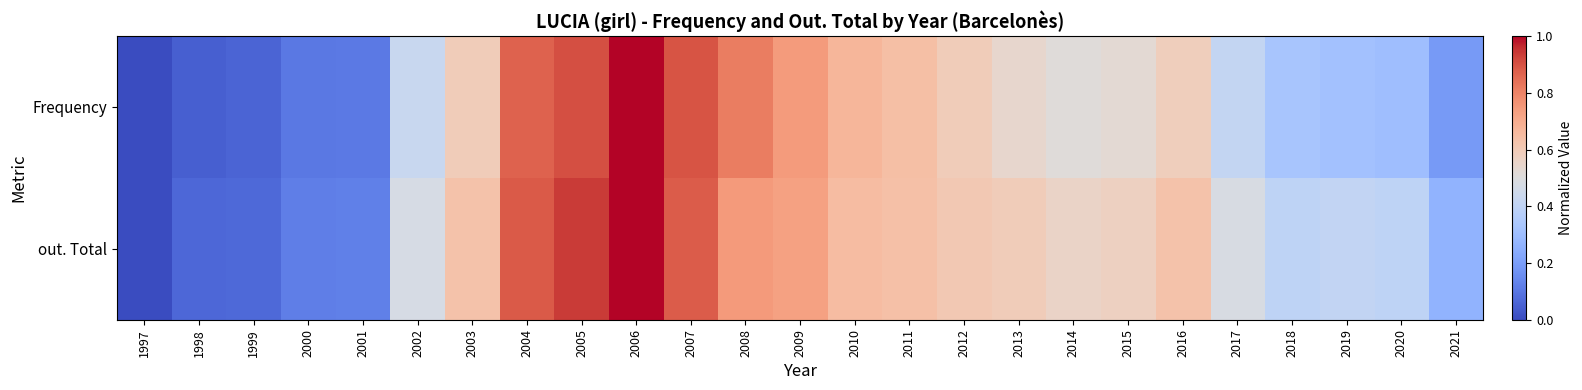

Reading left to right, list all the values displayed in this chart.

Frequency: 1997=0.0	1998=0.0	1999=0.1	2000=0.1	2001=0.1	2002=0.4	2003=0.6	2004=0.9	2005=0.9	2006=1.0	2007=0.9	2008=0.8	2009=0.7	2010=0.7	2011=0.6	2012=0.6	2013=0.5	2014=0.5	2015=0.5	2016=0.6	2017=0.4	2018=0.3	2019=0.3	2020=0.3	2021=0.2
out. Total: 1997=0.0	1998=0.1	1999=0.1	2000=0.1	2001=0.1	2002=0.5	2003=0.6	2004=0.9	2005=0.9	2006=1.0	2007=0.9	2008=0.7	2009=0.7	2010=0.7	2011=0.6	2012=0.6	2013=0.6	2014=0.6	2015=0.6	2016=0.6	2017=0.5	2018=0.4	2019=0.4	2020=0.4	2021=0.3